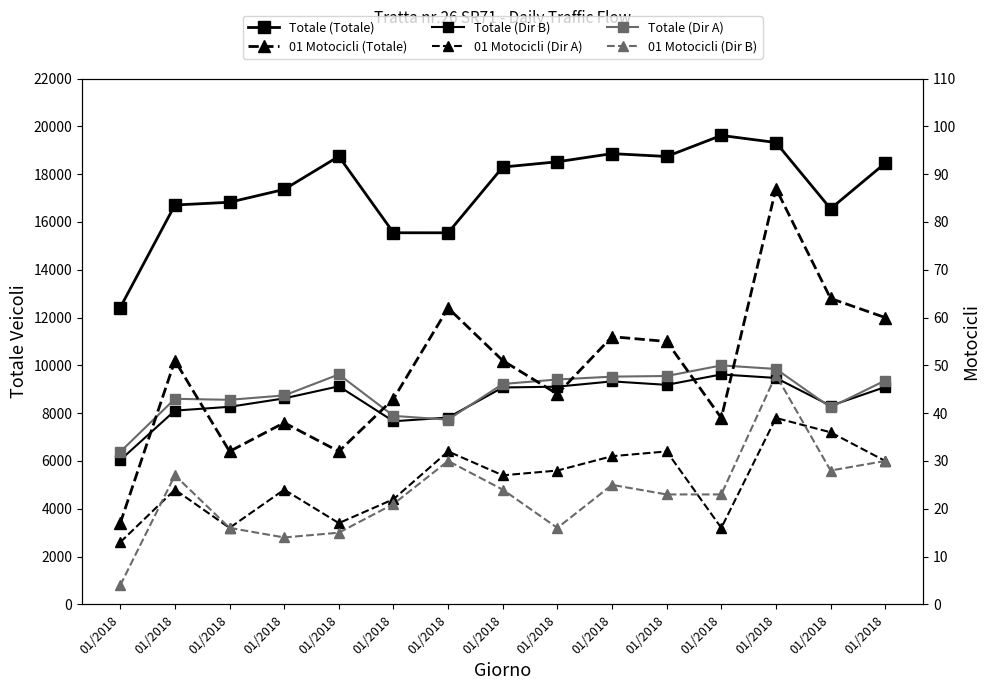

Between 01/2018 and 01/2018, which is larger?

01/2018